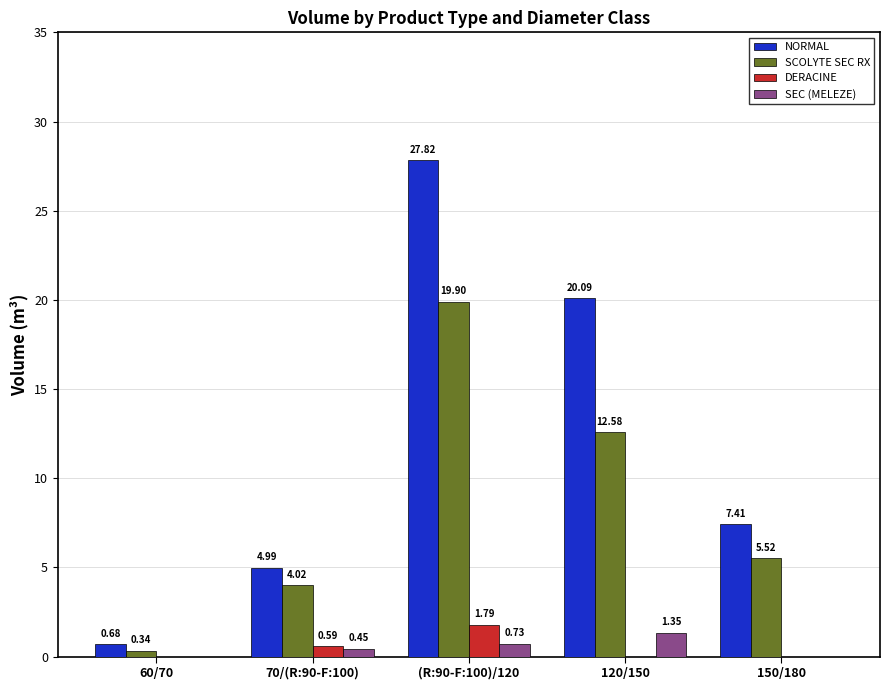

How many series are shown in this chart?

4